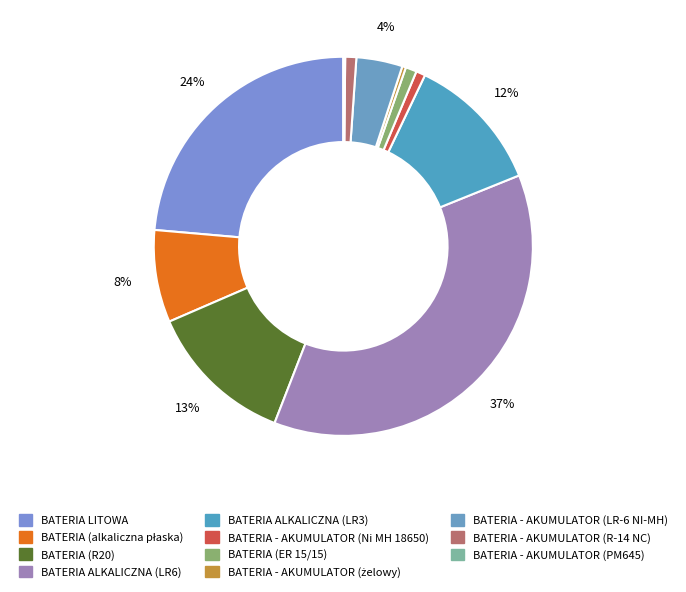

Which category has the smallest portion of the pie?

BATERIA - AKUMULATOR (PM645)